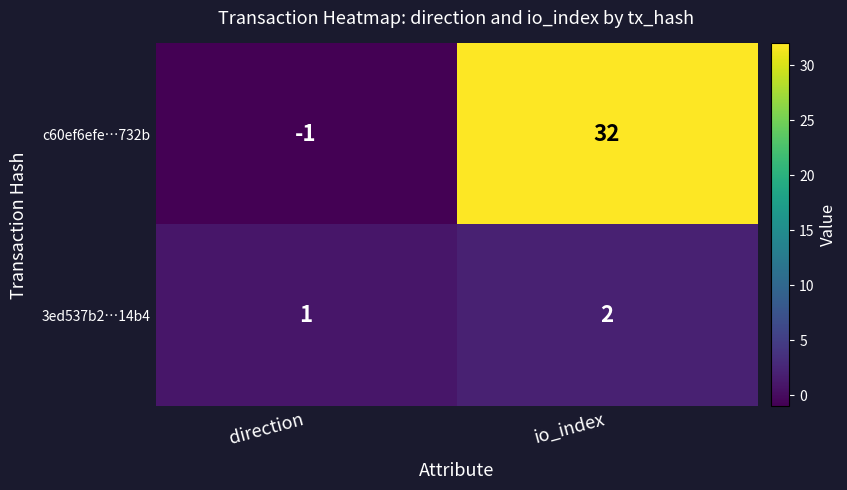

At direction, list the series in order from largest to smallest.

3ed537b2…14b4, c60ef6efe…732b